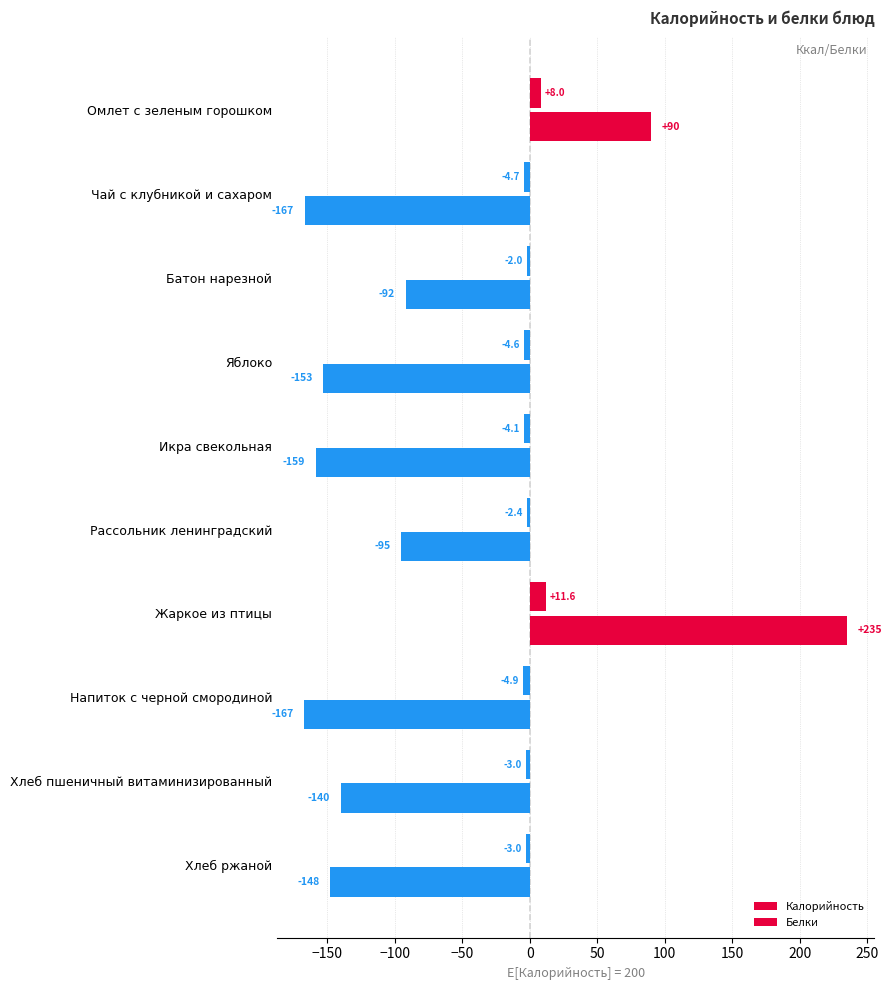

How many values in the Калорийность series are below -140?

6